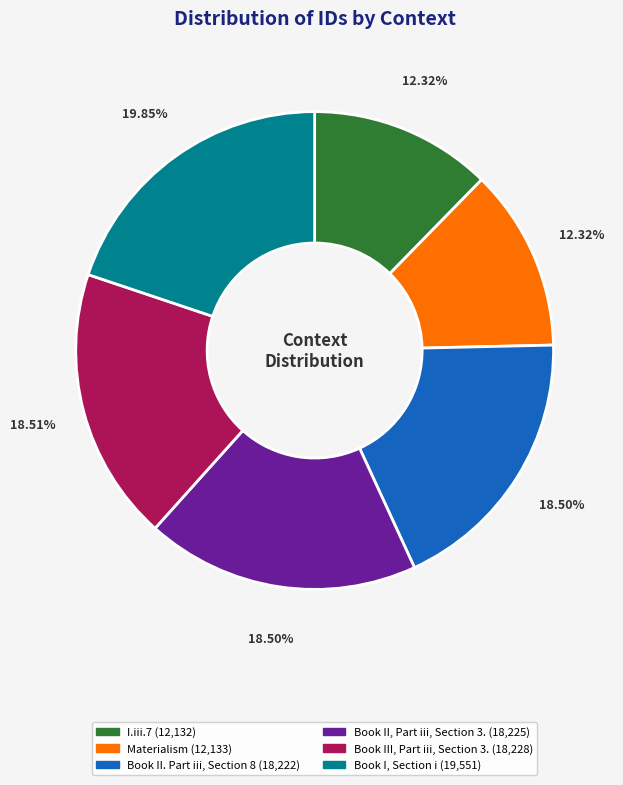

What percentage do Book II, Part iii, Section 3. and Book I, Section i together represent?

38.4%